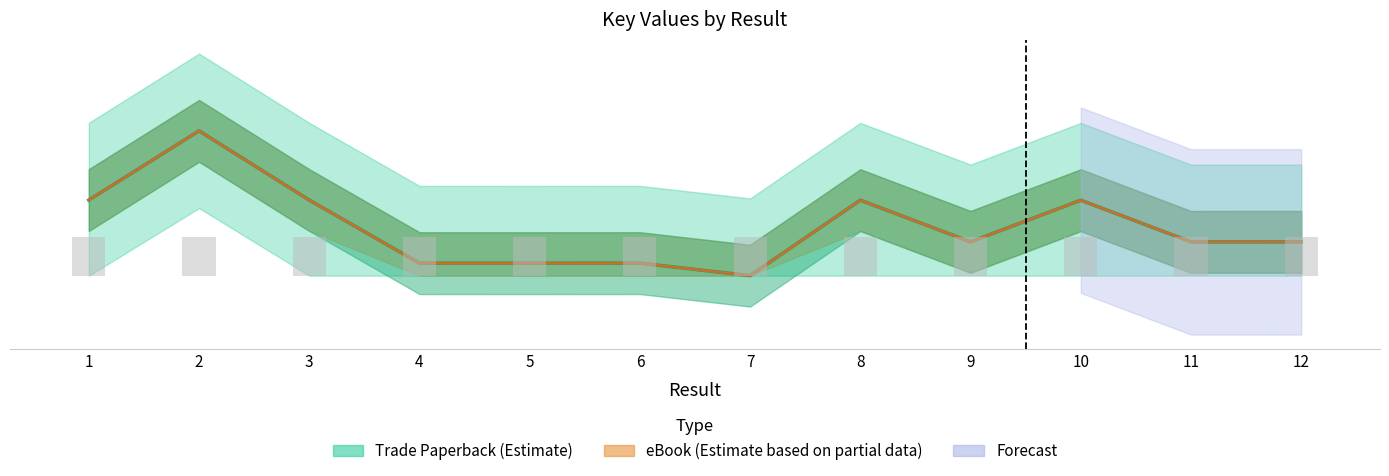

What is the sum of the Trade Paperback Key values at 6 and 2?

101818